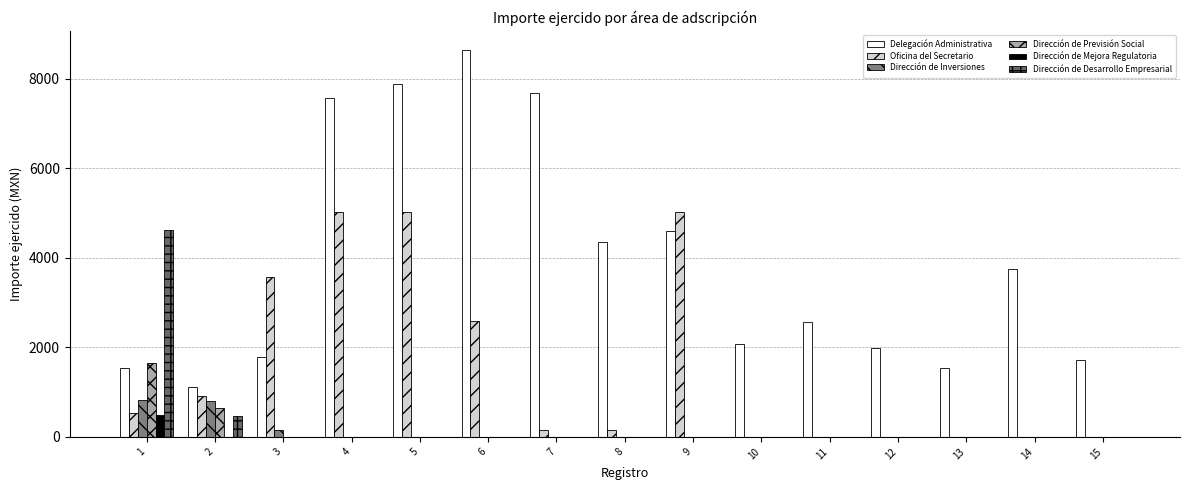

Between 3 and 10, which series saw the biggest shift?

Oficina del Secretario